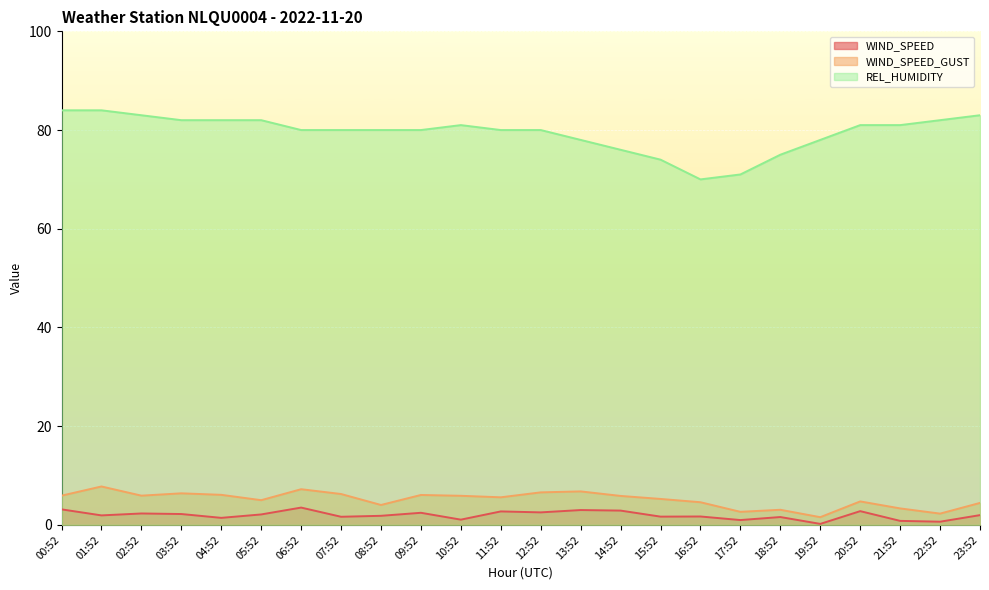

True or false: REL_HUMIDITY has a value of 84.0 at 01:52.

True